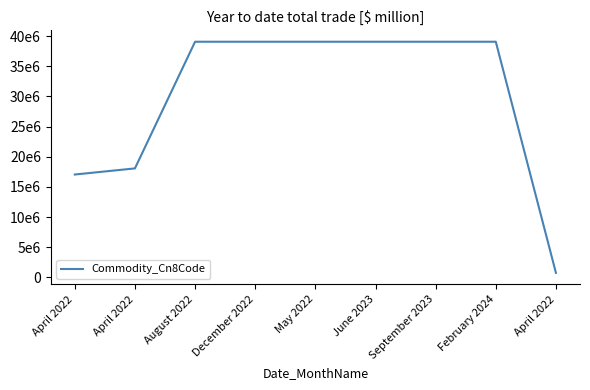

What is the difference between the maximum and minimum values?

38341971